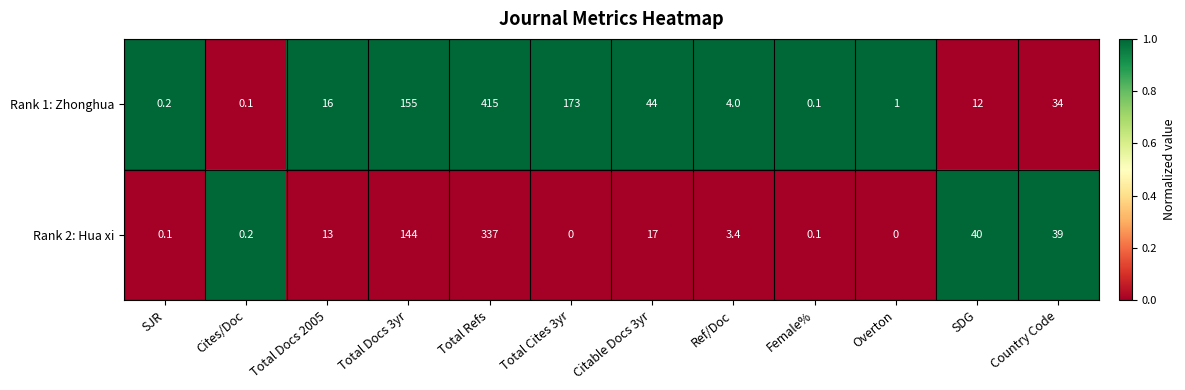

What is the approximate value of Rank 2: Hua xi at Country Code?

39.0